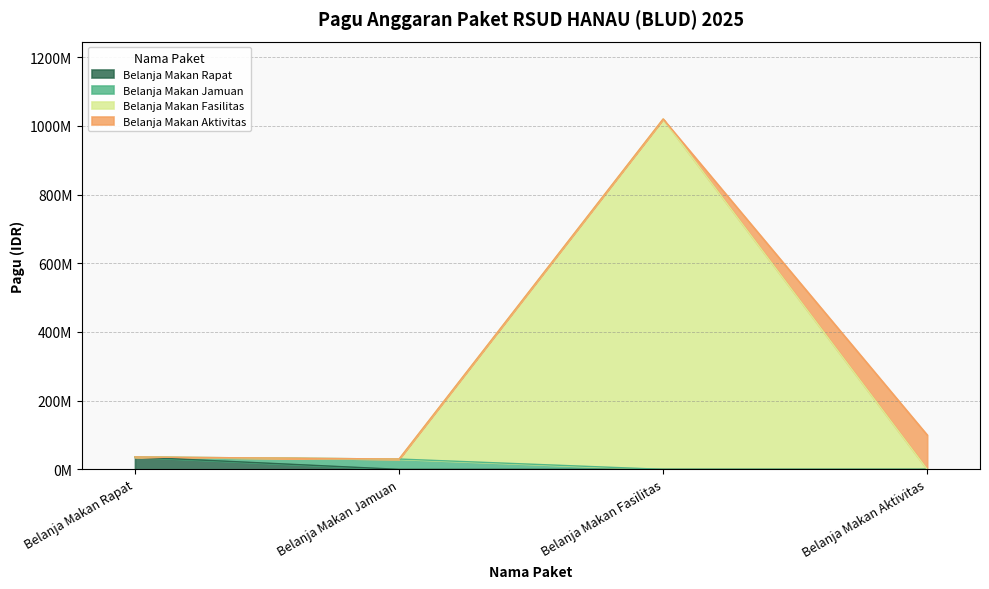

What is the difference between the second highest and minimum values?

70000000